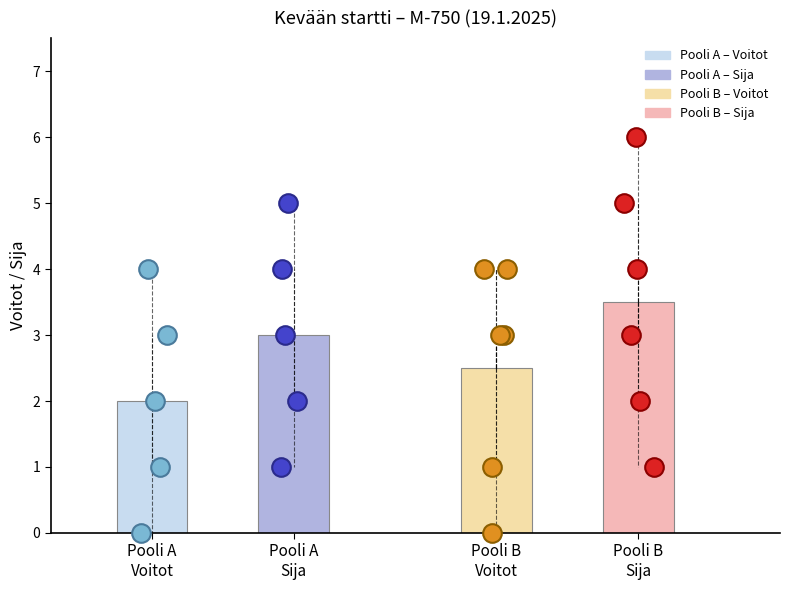

Which series contains the lowest Y value?

Voitot